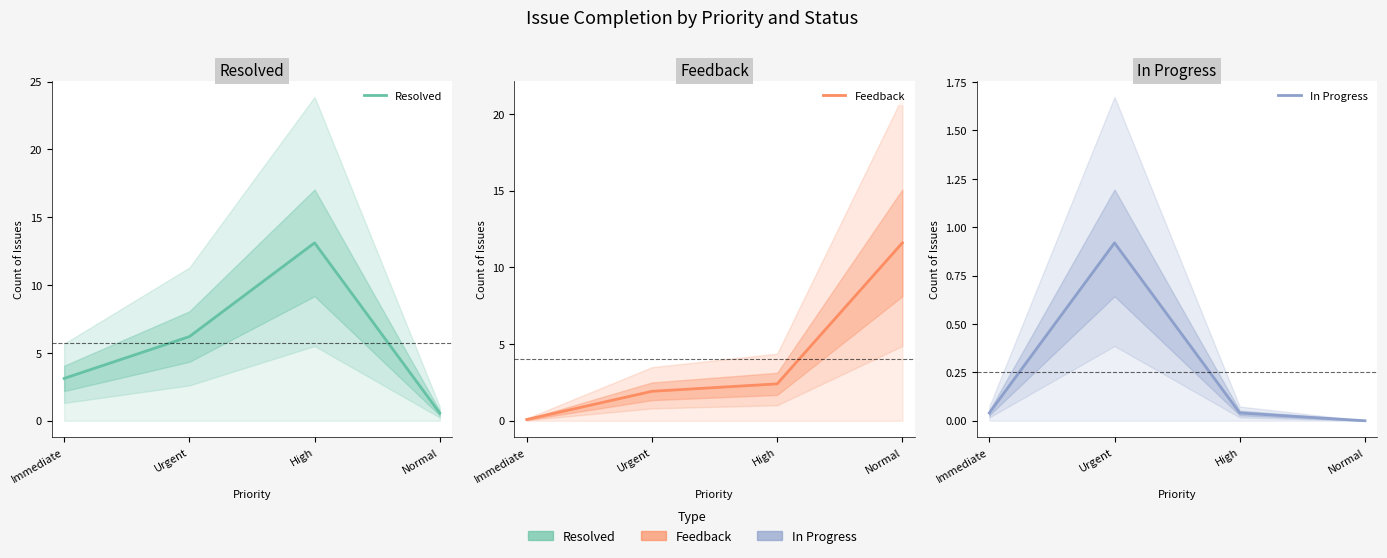

Does the chart have visible grid lines?

No